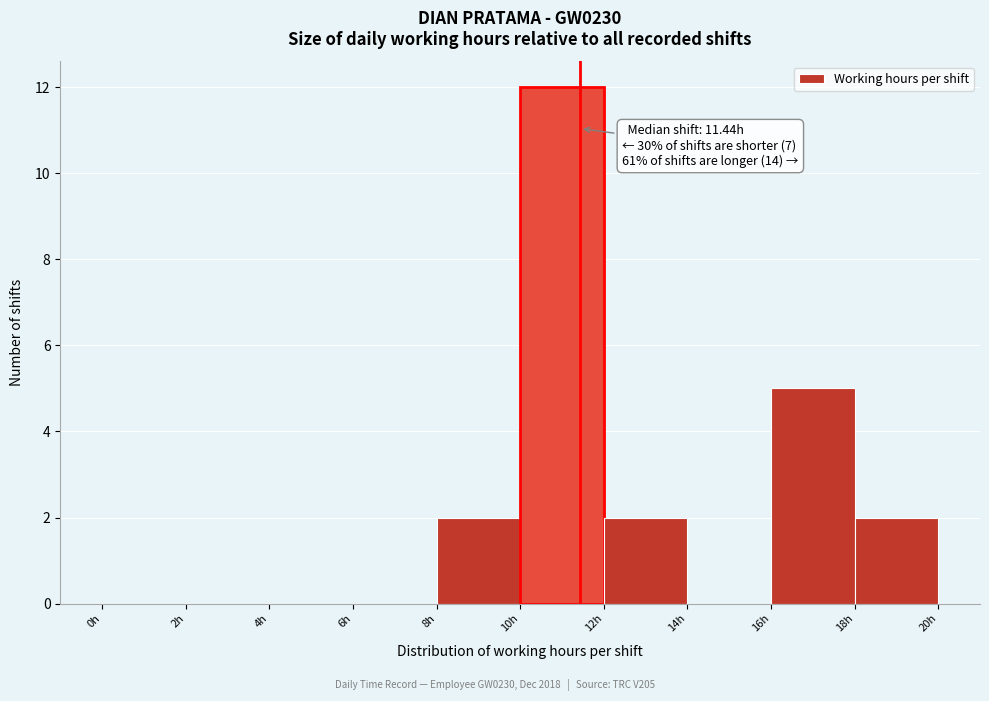

Over which range of the x-axis is the bar tallest?

10 to 12